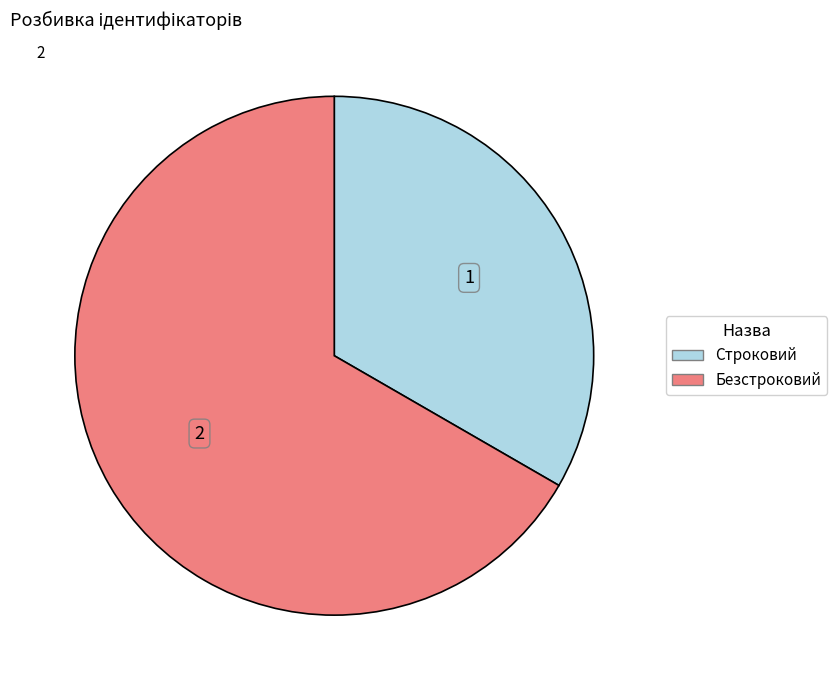

True or false: Безстроковий accounts for 67% of the total.

True